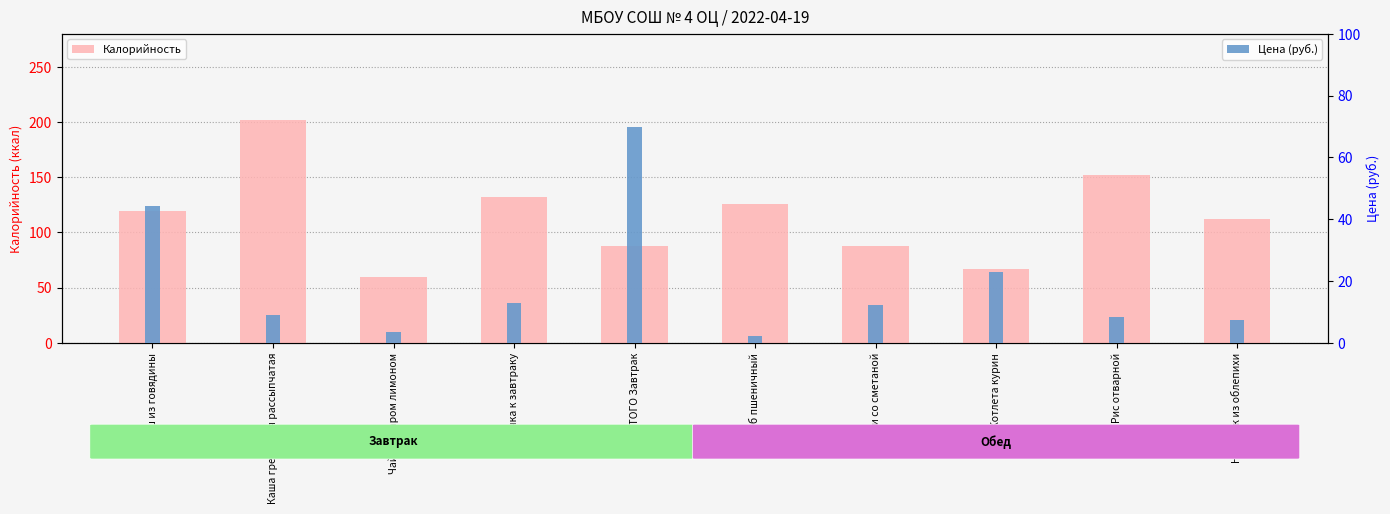

Is it true that Цена (руб.) equals 70.0 at ИТОГО Завтрак?

True